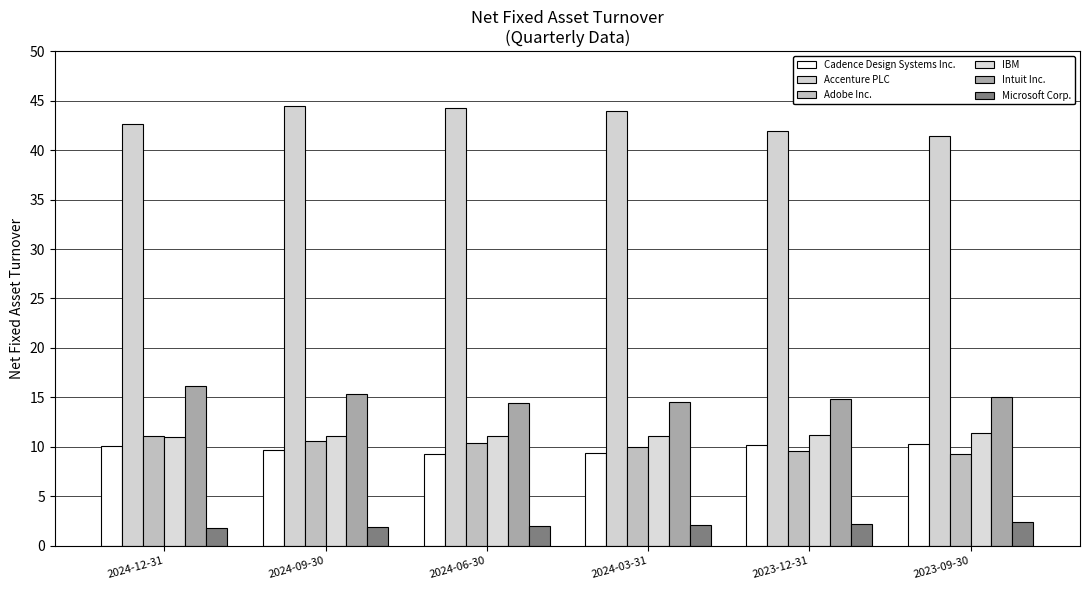

At which category is the sum across all series the highest?

2024-09-30